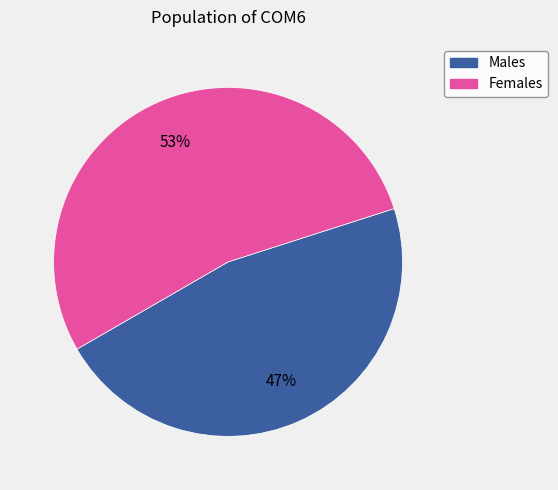

Does any single category account for the majority?

Yes